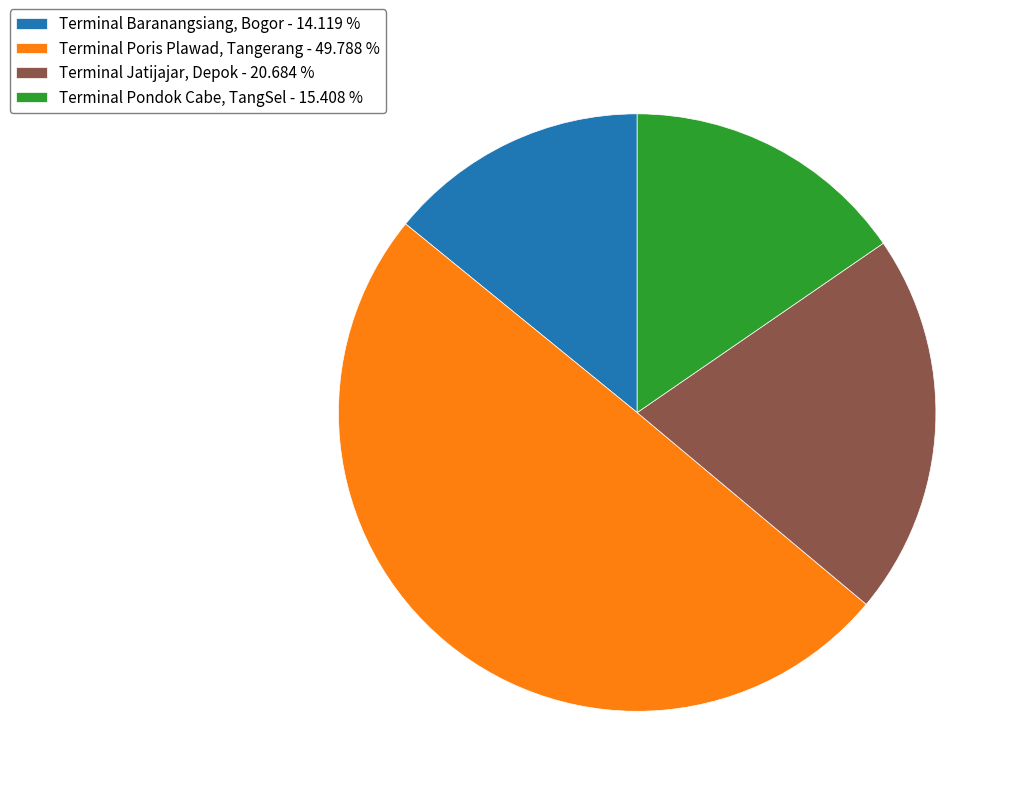

Approximately how many times larger is the value at Terminal Pondok Cabe, TangSel - 15.408 % compared to Terminal Poris Plawad, Tangerang - 49.788 %?

0.3